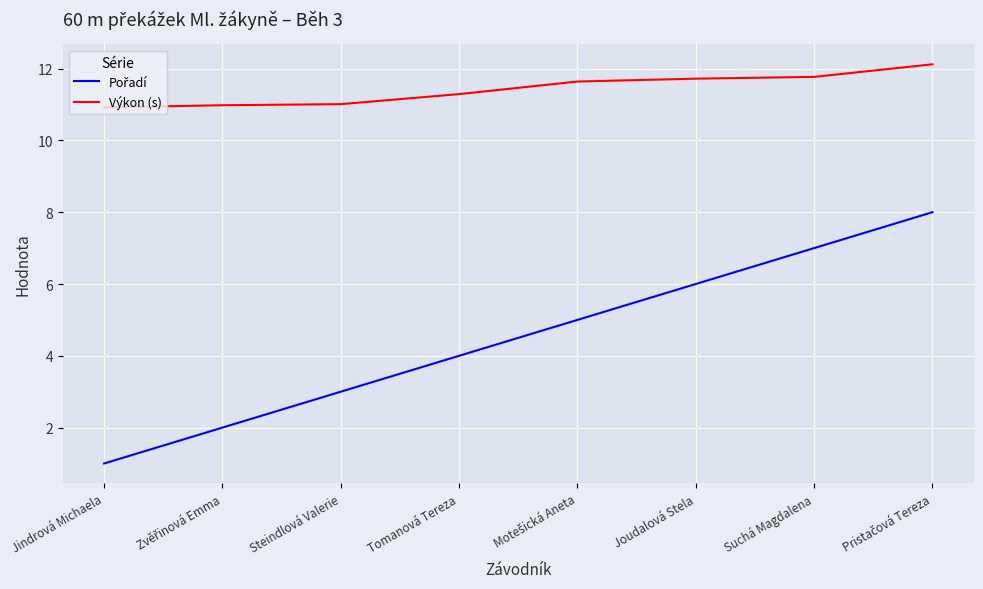

Is it true that Výkon (s) equals 11.7 at Joudalová Stela?

True